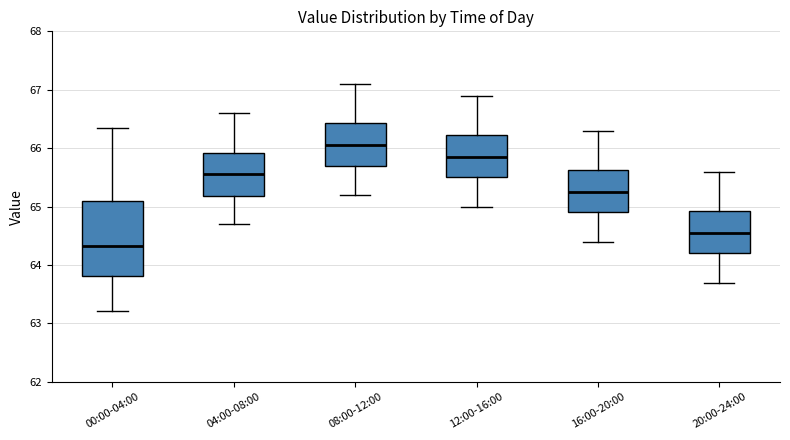

Where does the lower whisker of the box for 08:00-12:00 end on the y-axis? The values are not printed on the chart, so give them approximately, as read against the axis.

65.2